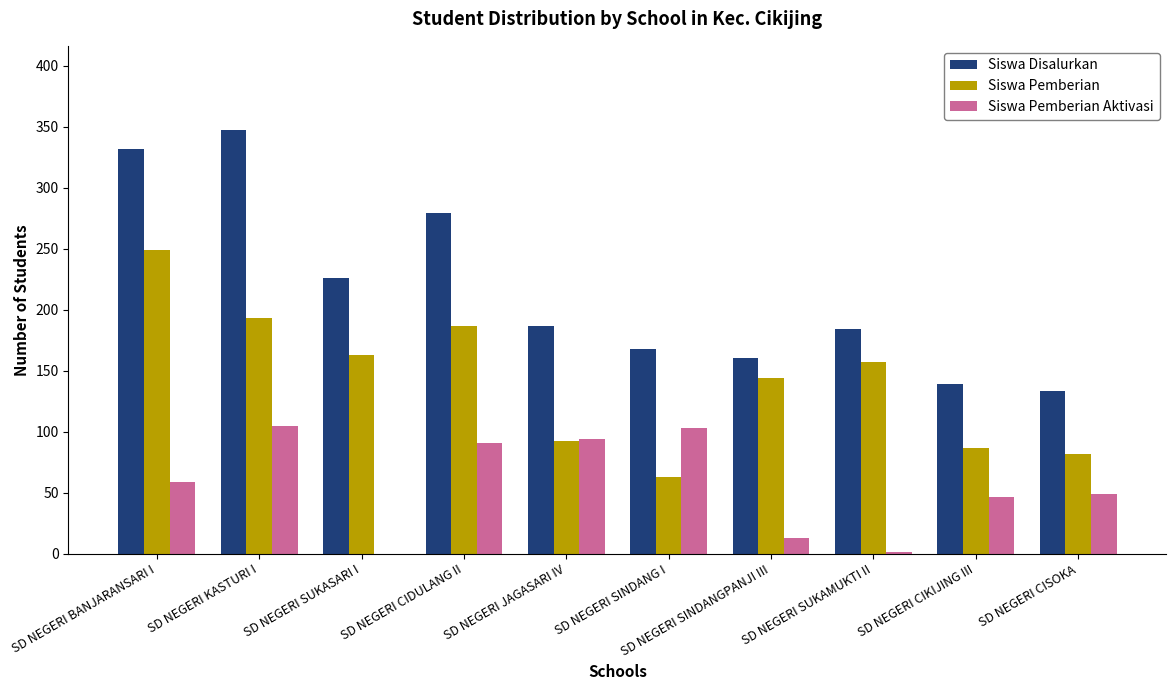

Between SD NEGERI SINDANG I and SD NEGERI CISOKA, which series saw the biggest shift?

Siswa Pemberian Aktivasi